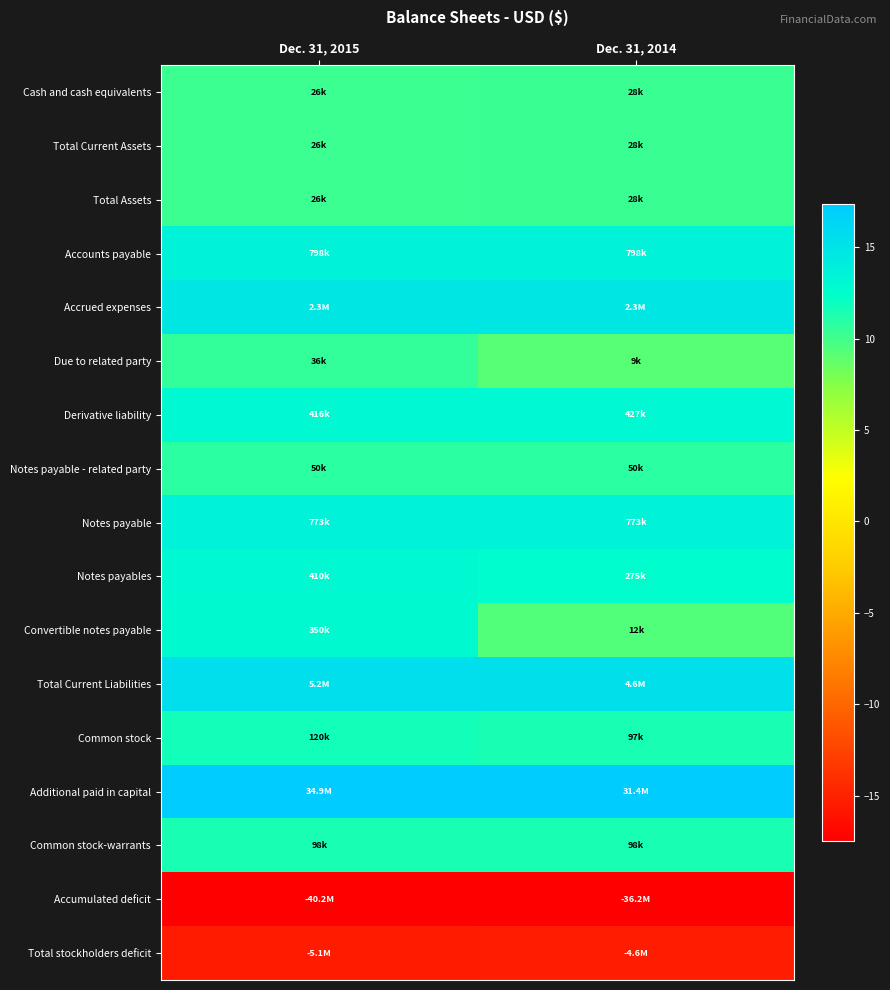

What is the smallest value displayed?

-17.5